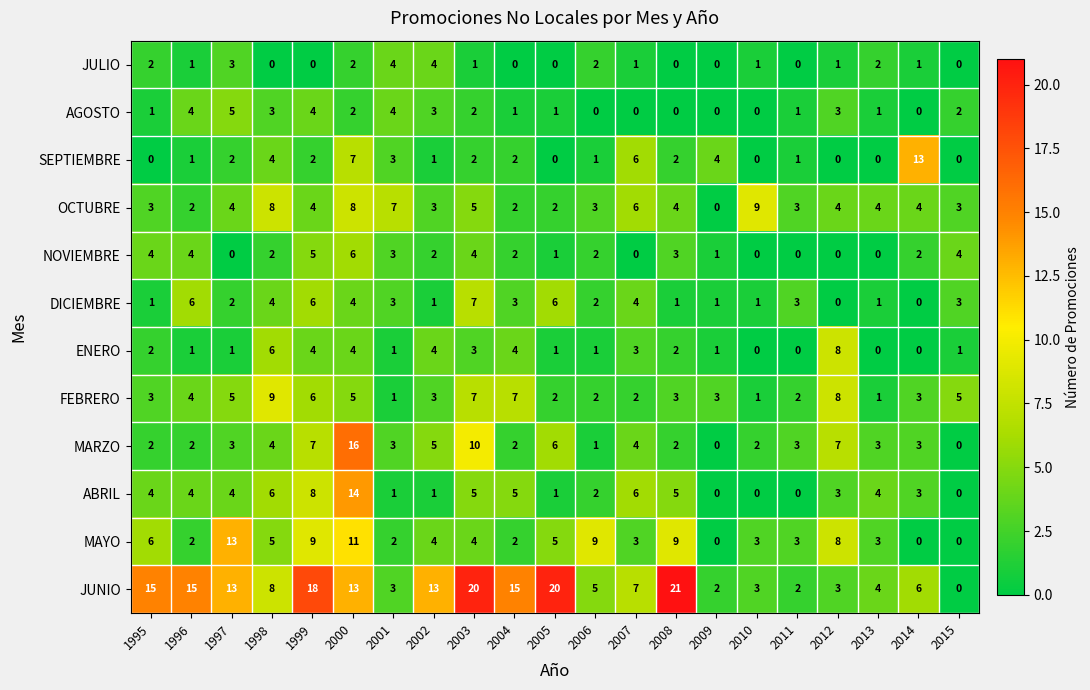

What is the sum of all OCTUBRE values?

88